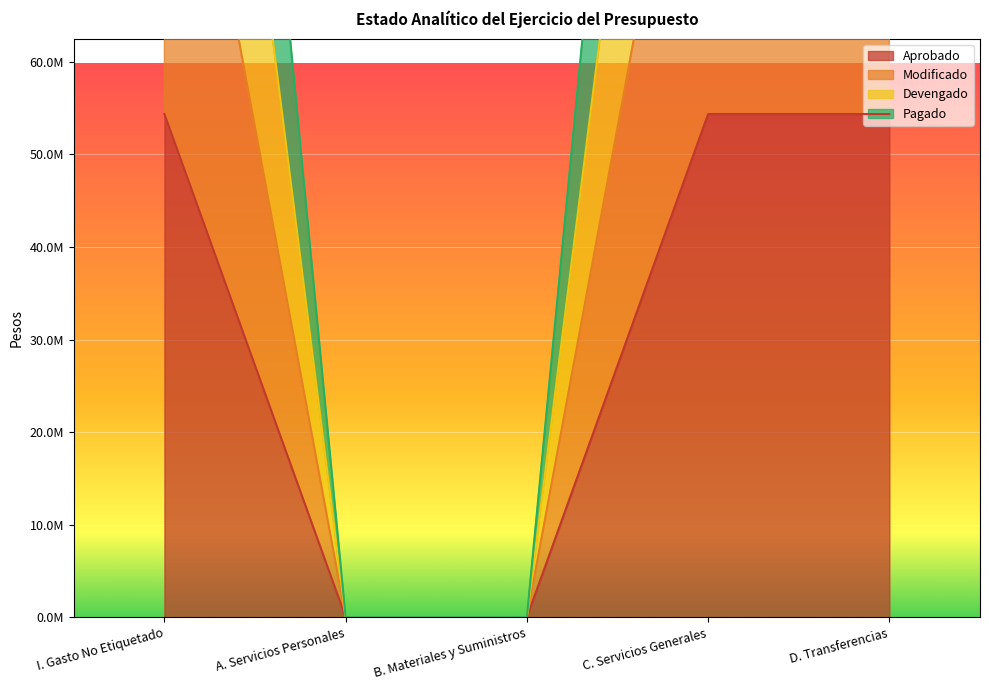

True or false: Devengado and Aprobado cross at least once.

False